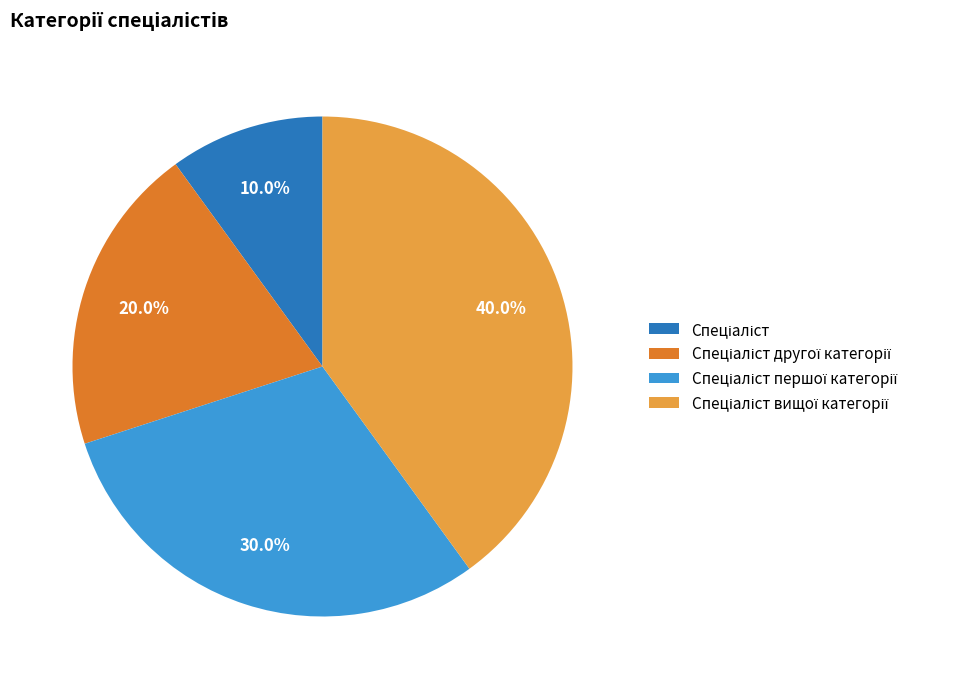

Does any single category account for the majority?

No